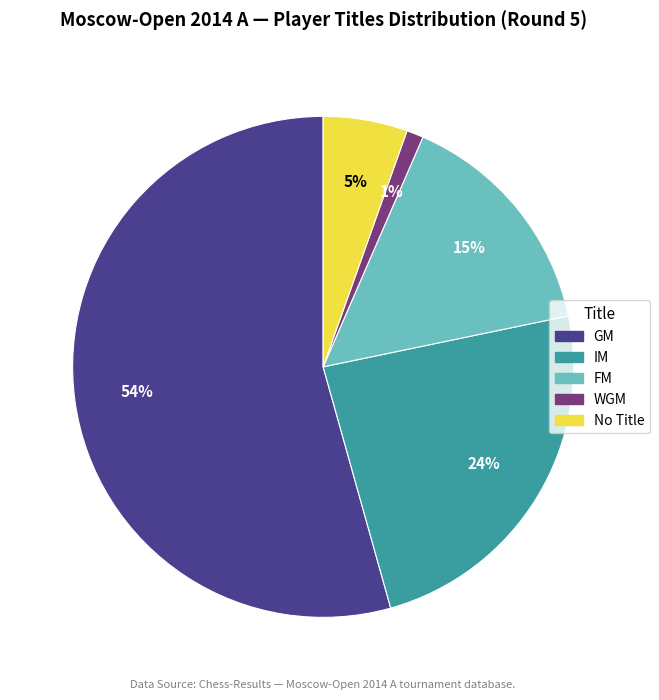

To the nearest percent, what is the average slice percentage?

20%